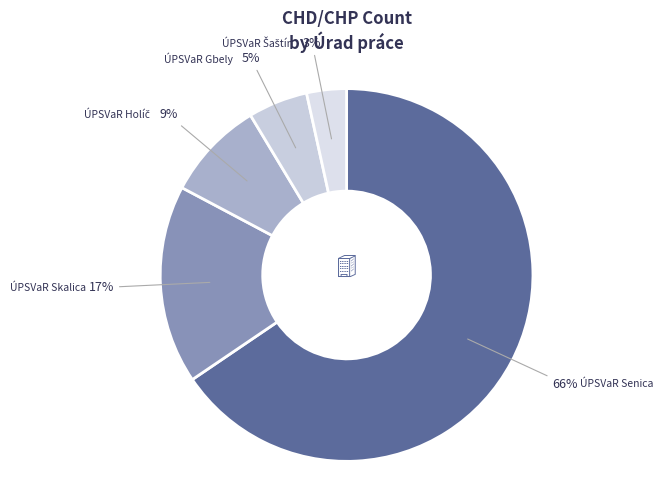

What percentage is the ÚPSVaR Skalica slice, to the nearest percent?

17%